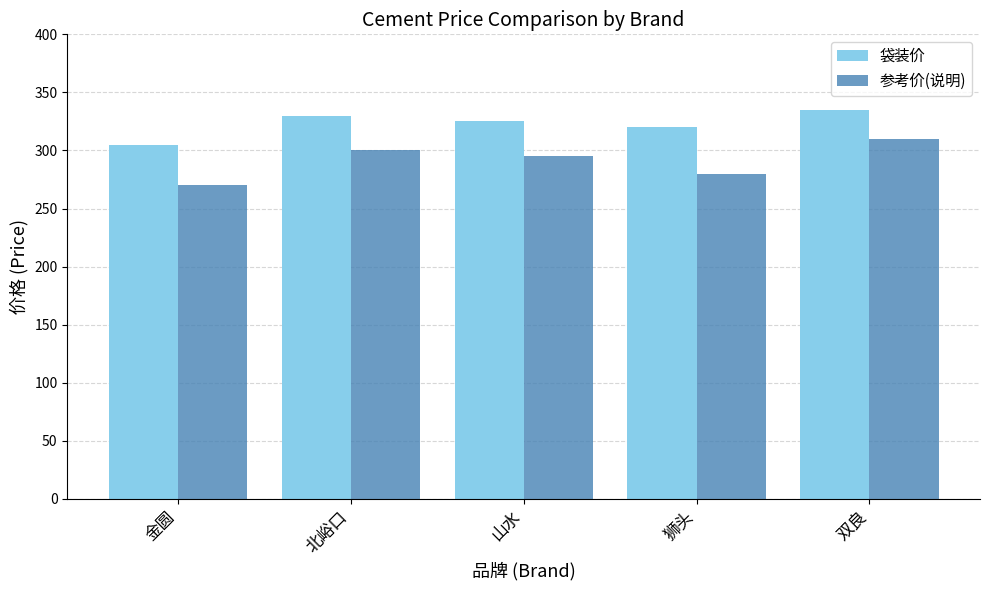

What is the difference between the highest and lowest values at 北峪口?

30